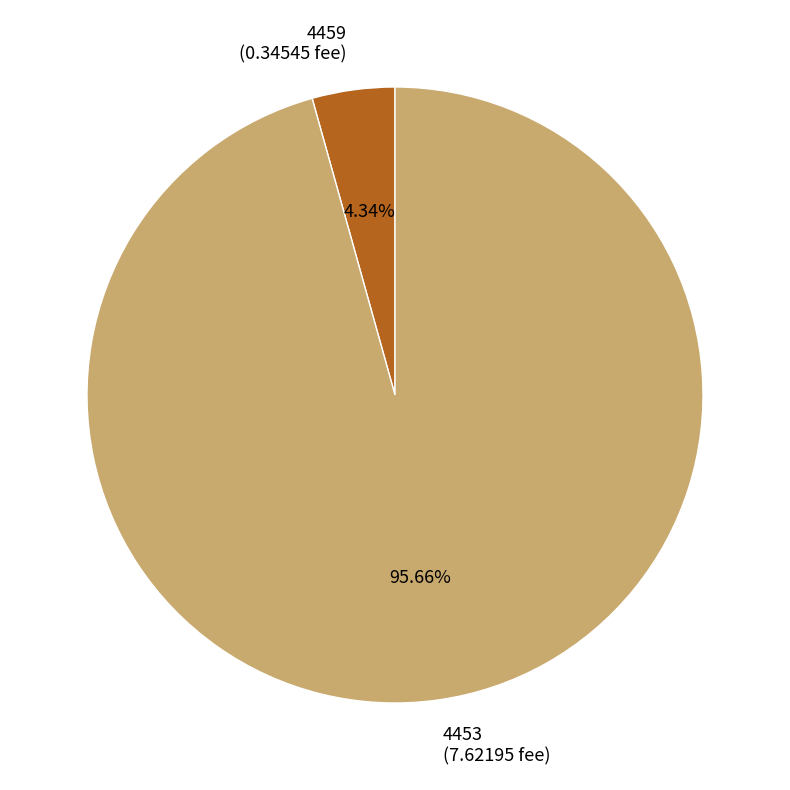

Is there a majority slice in this chart?

Yes